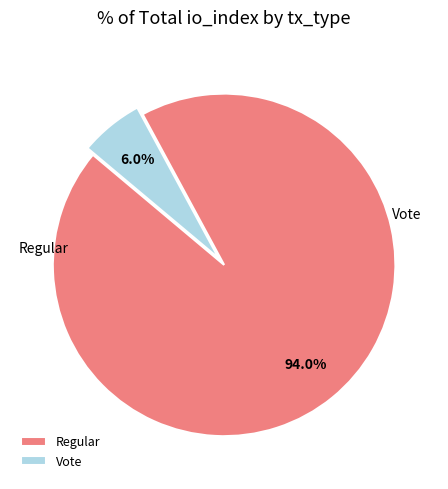

What is the total percentage of Vote and Regular?

100.0%